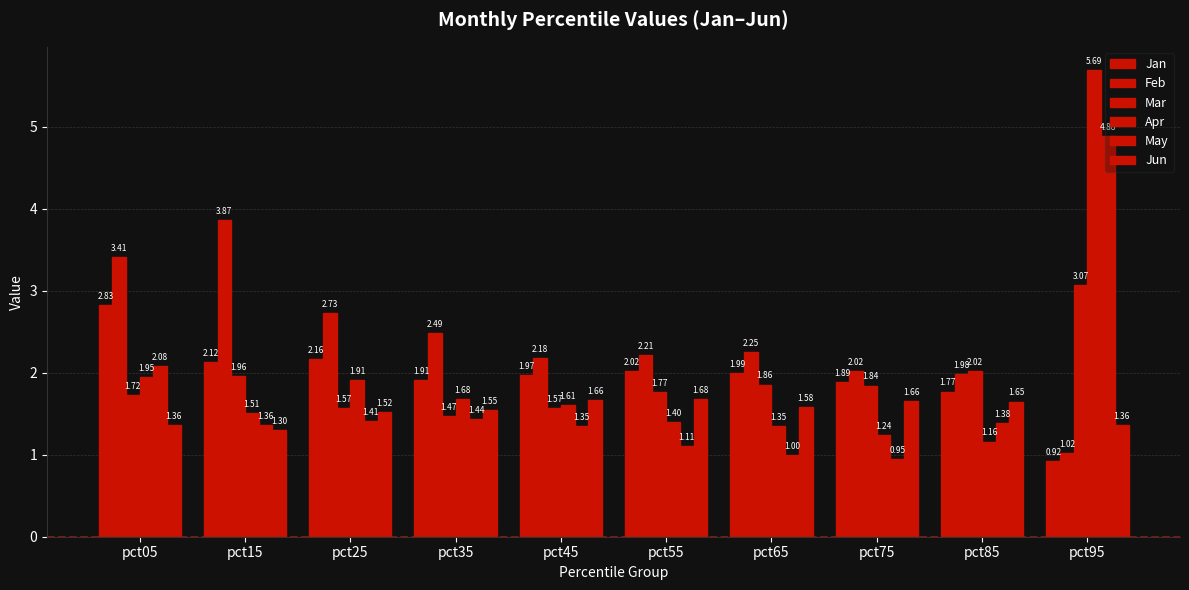

Which category has the highest value in the Jan series?

pct05